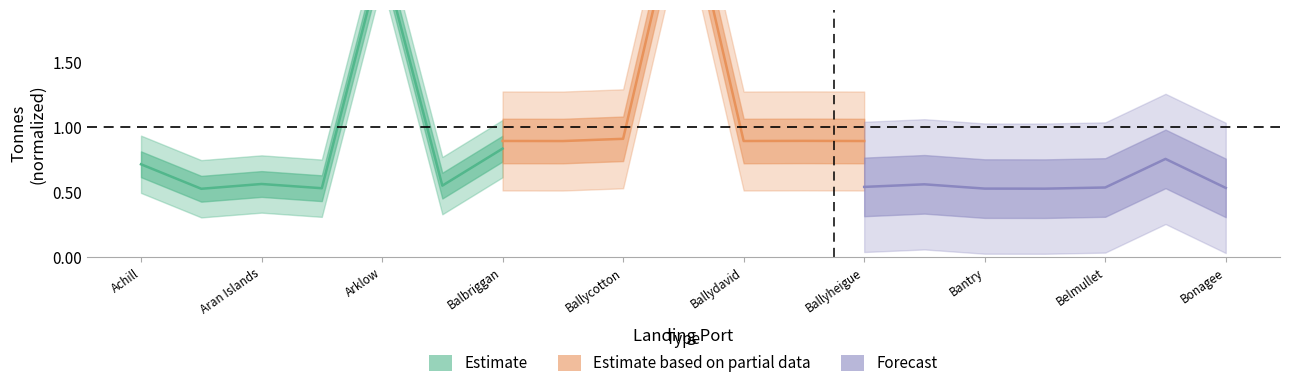

What position from the left is Achill?

1